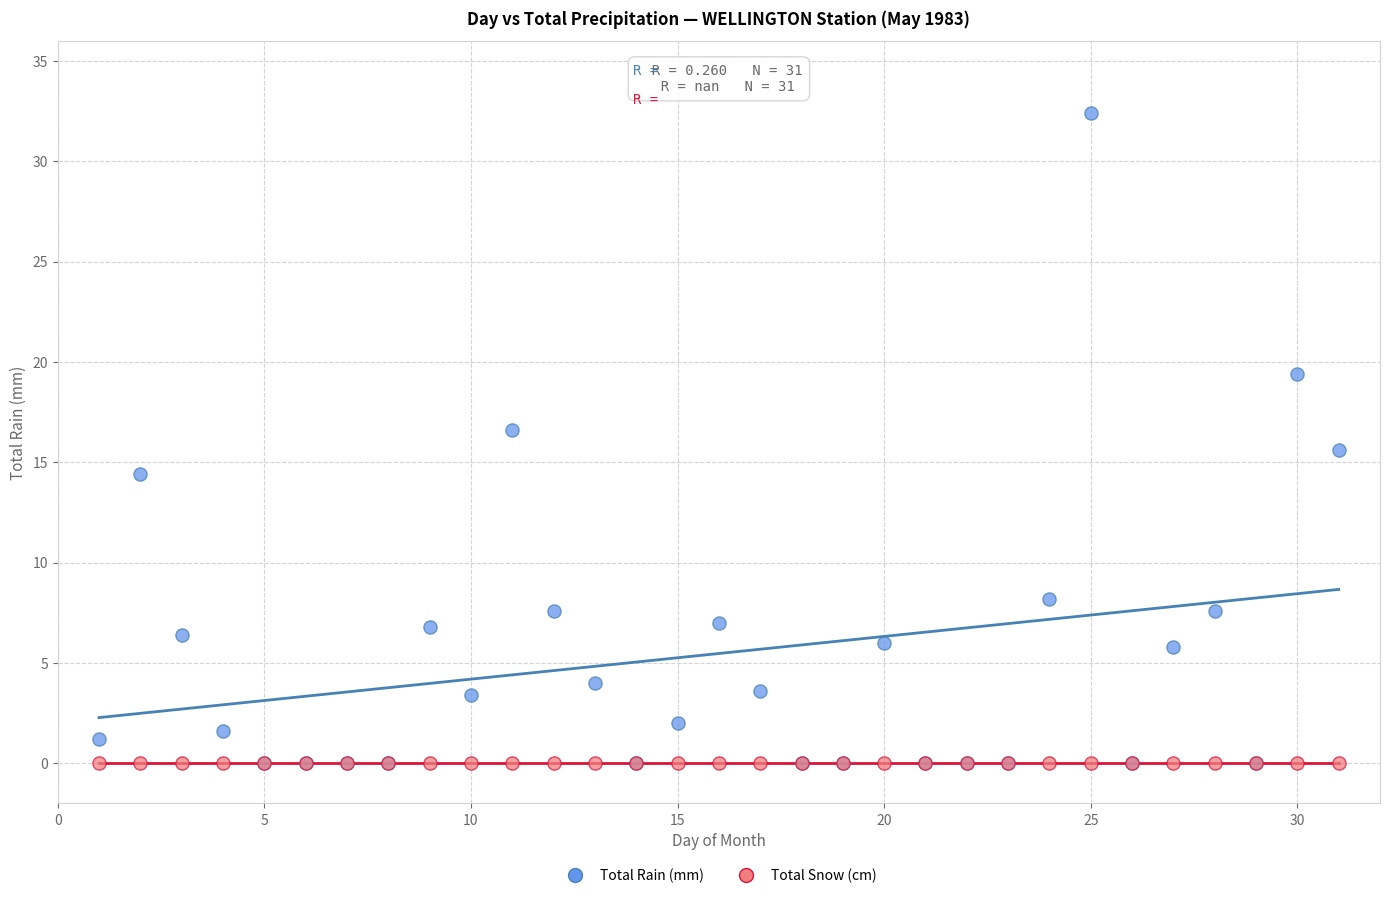

Which series reaches the maximum Y coordinate?

Total Rain (mm)